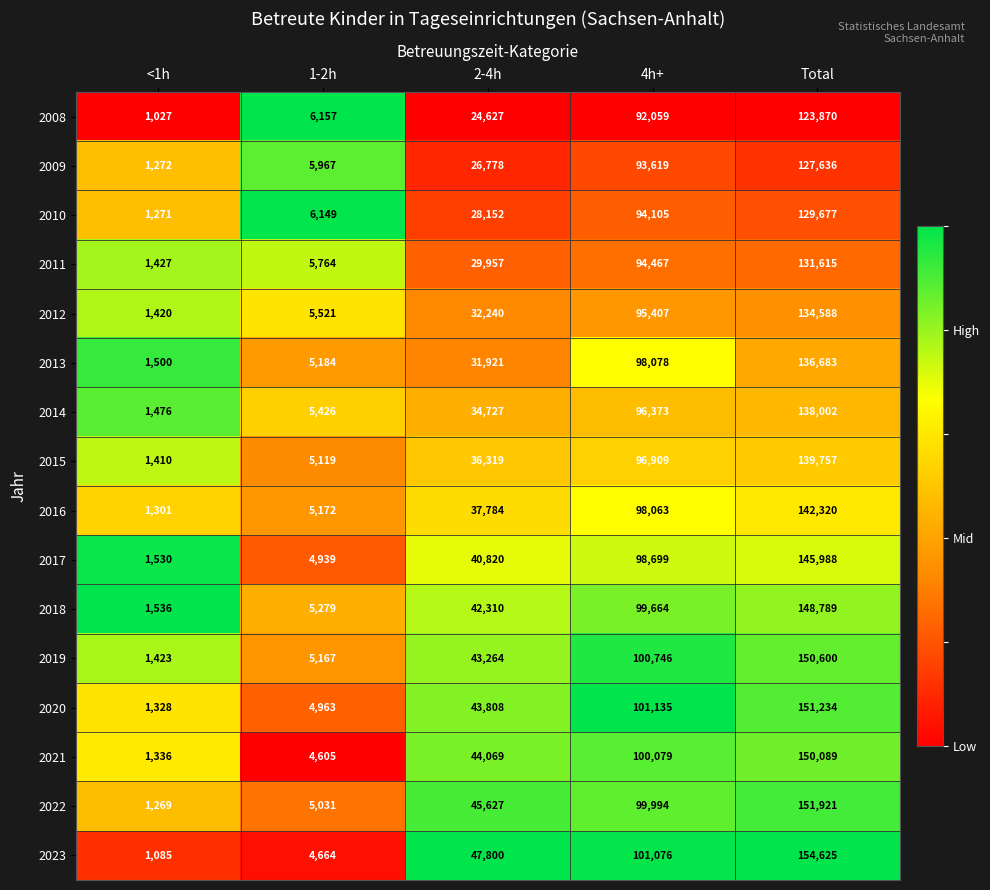

The value of 2015 at 2-4h is 36319. True or false?

True